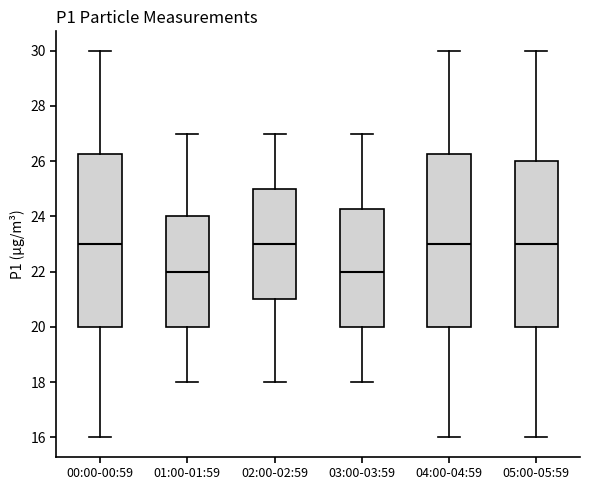

Where does the upper whisker of the box for 01:00-01:59 end on the y-axis? The values are not printed on the chart, so give them approximately, as read against the axis.

27.0